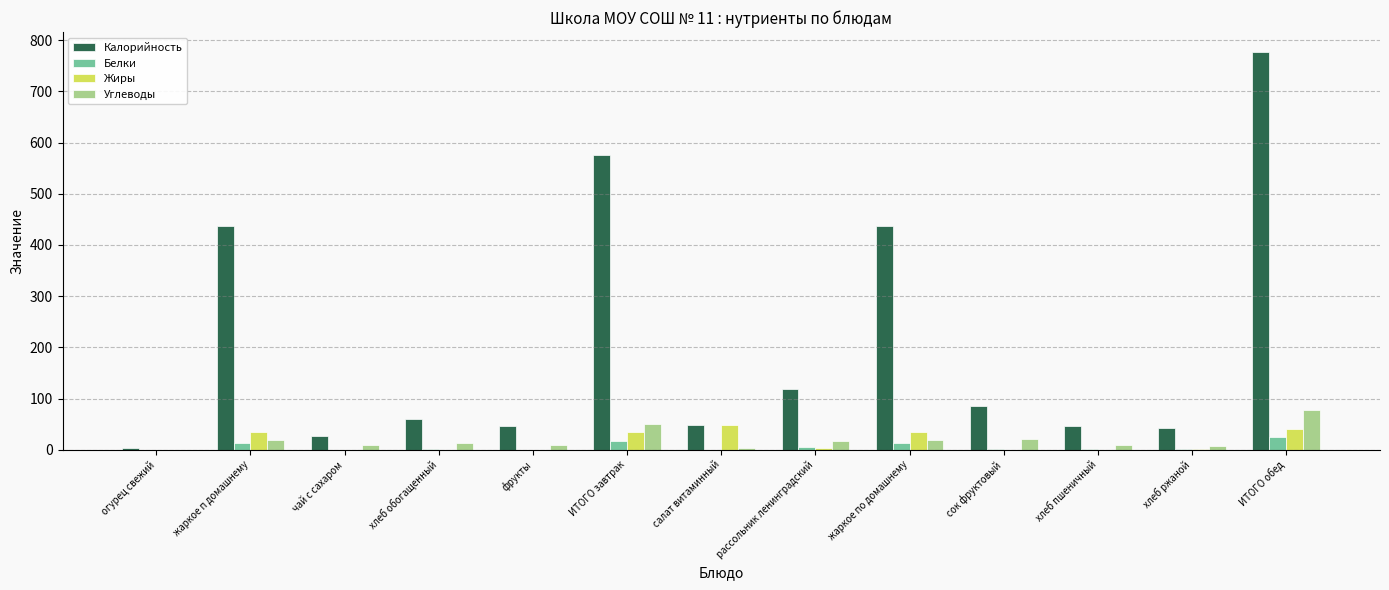

Which series has the largest total across all categories?

Калорийность